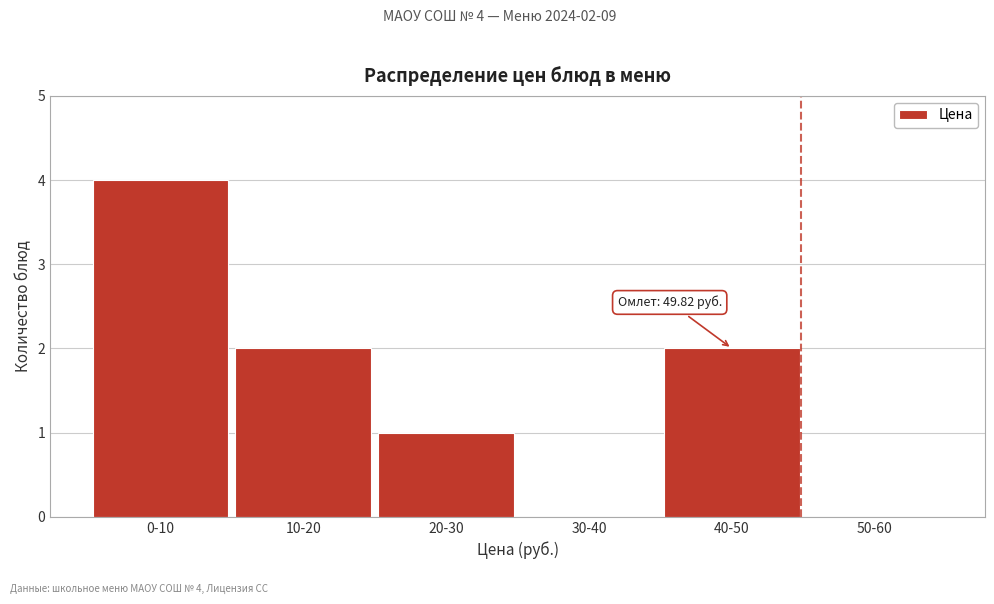

Reading right to left, what are all the values shown in this chart?

50-60=0	40-50=2	30-40=0	20-30=1	10-20=2	0-10=4